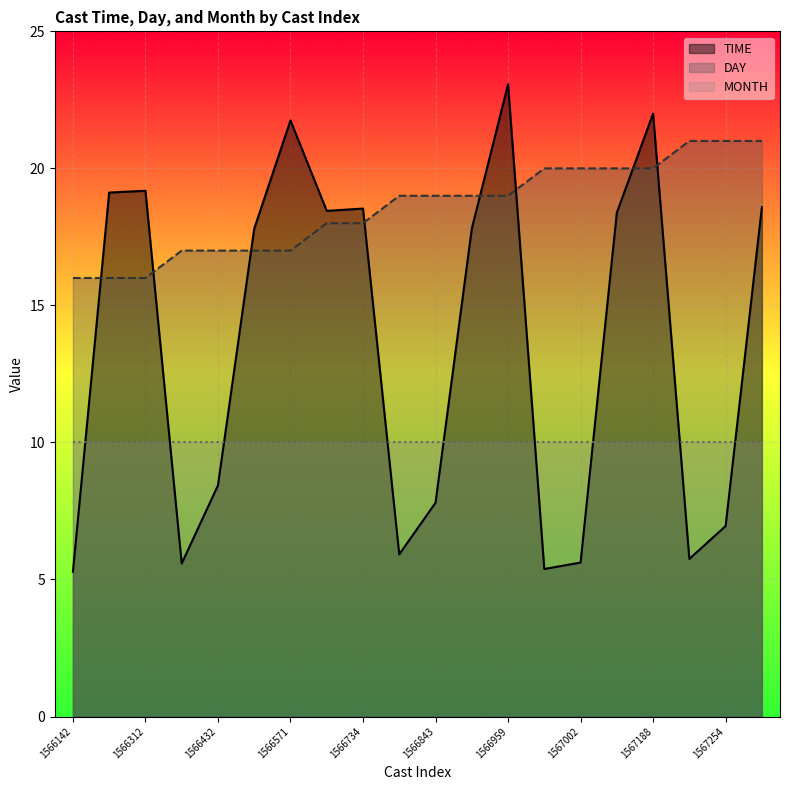

What position from the left is 1566432?

5